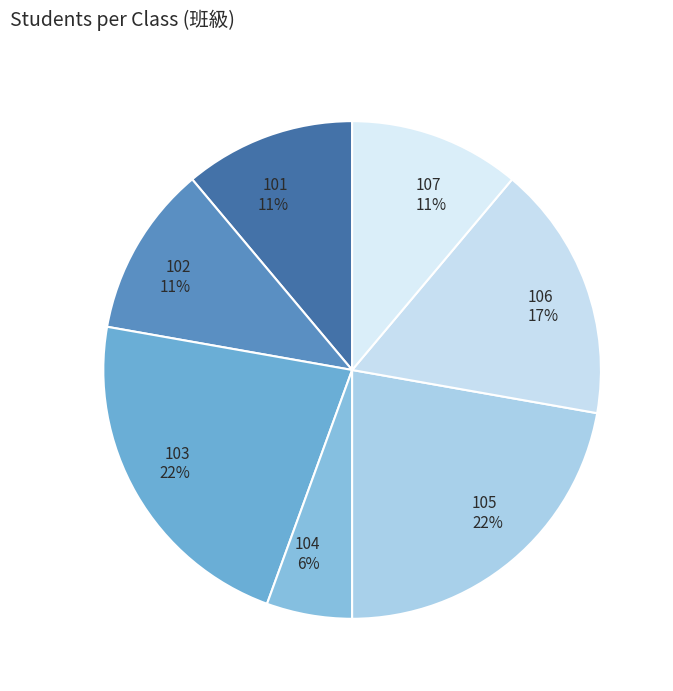

Does 104 account for over 50% of the chart?

No